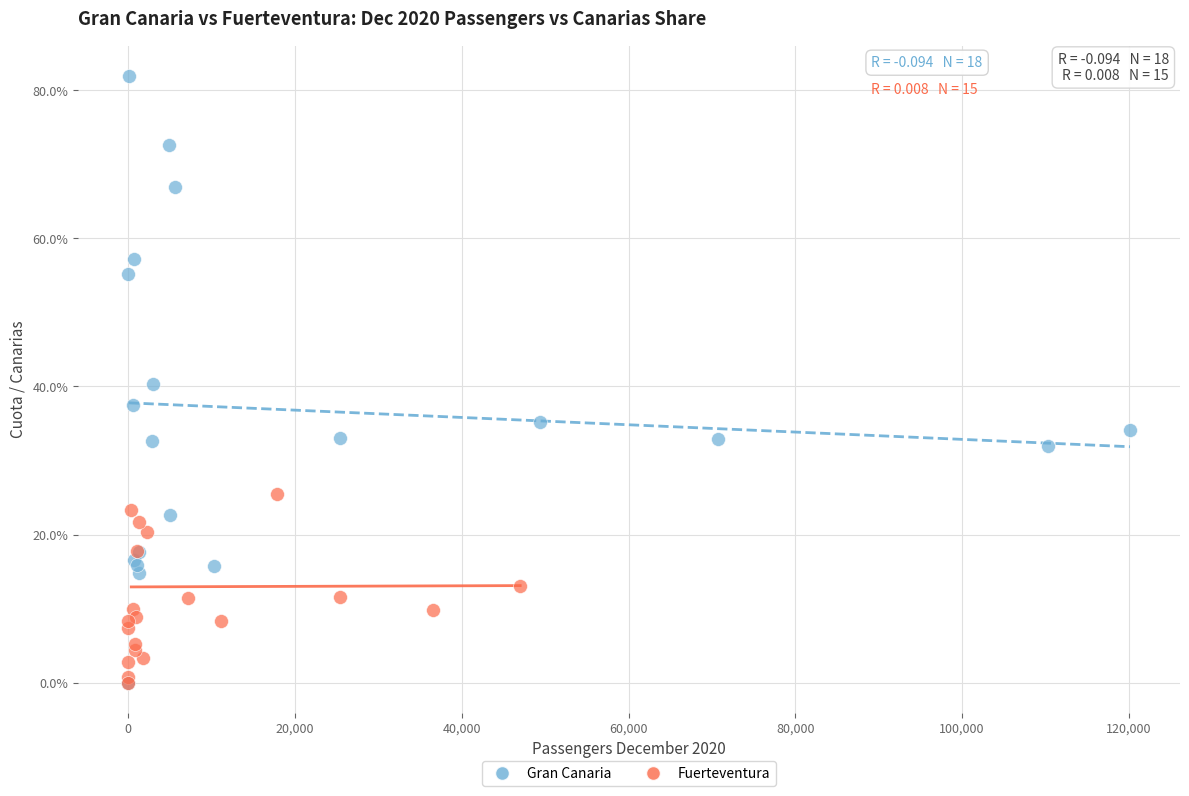

Which series reaches the maximum Y coordinate?

Gran Canaria